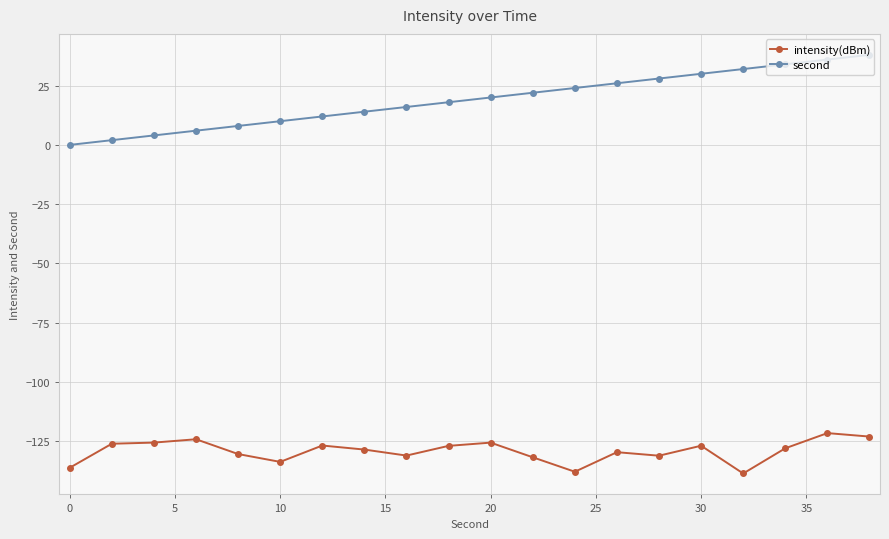

Which series has the largest range (max minus min)?

second